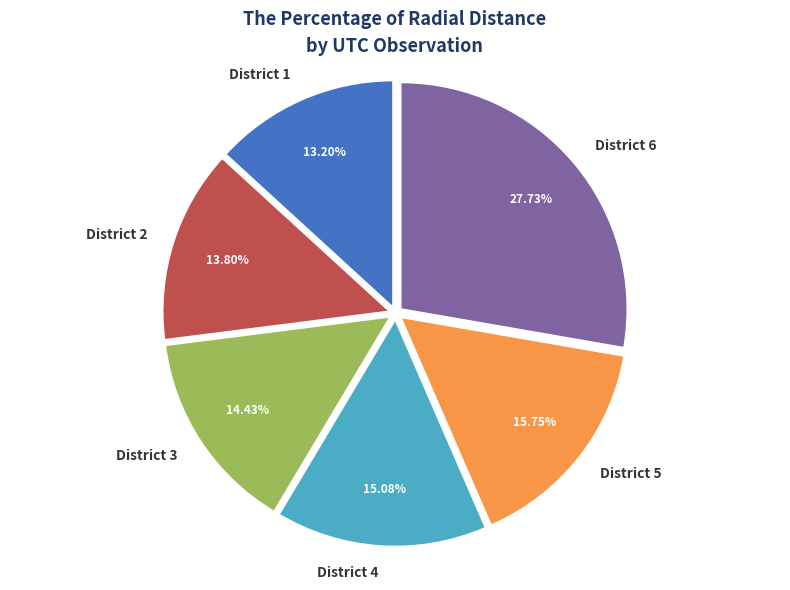

Between District 2 and District 6, which is larger?

District 6